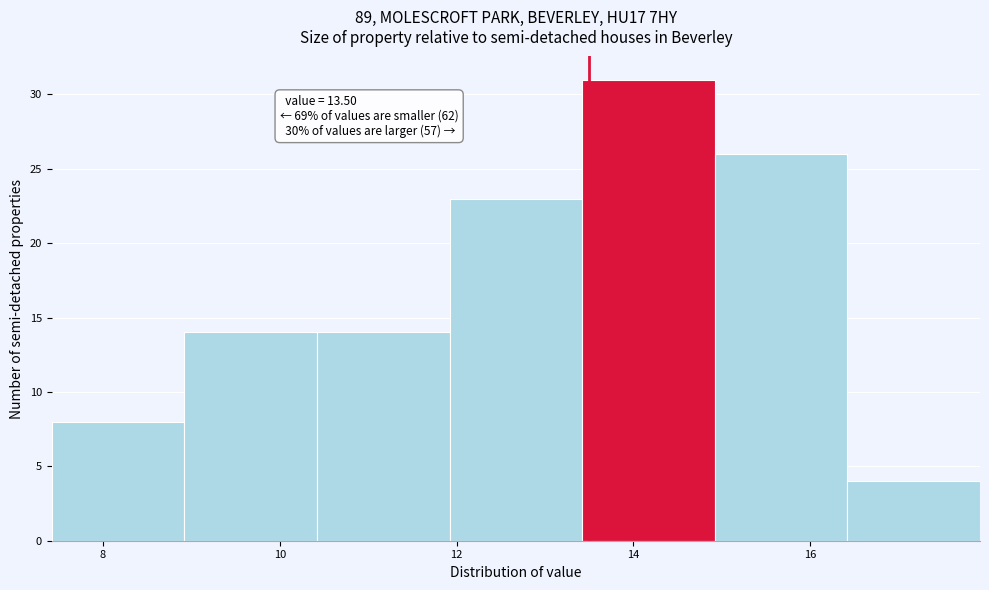

Which range on the x-axis has the tallest bar?

13.42 to 14.92